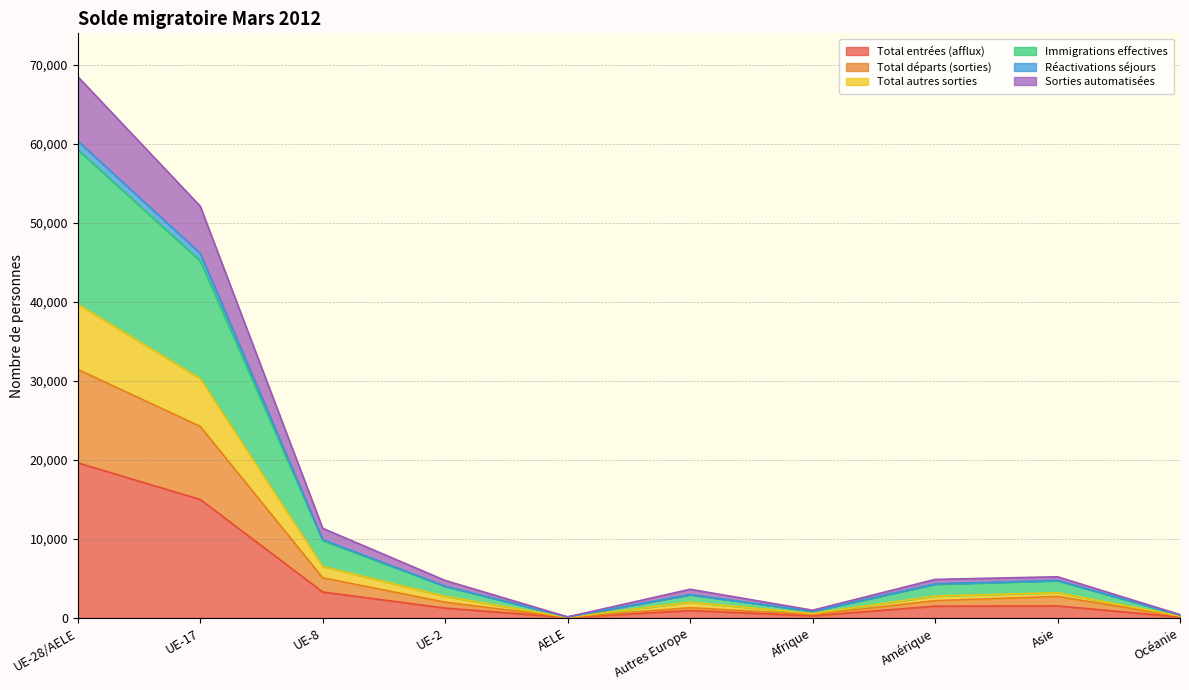

What are all the series names shown in the legend?

Total entrées (afflux), Total départs (sorties), Total autres sorties, Immigrations effectives, Réactivations séjours, Sorties automatisées